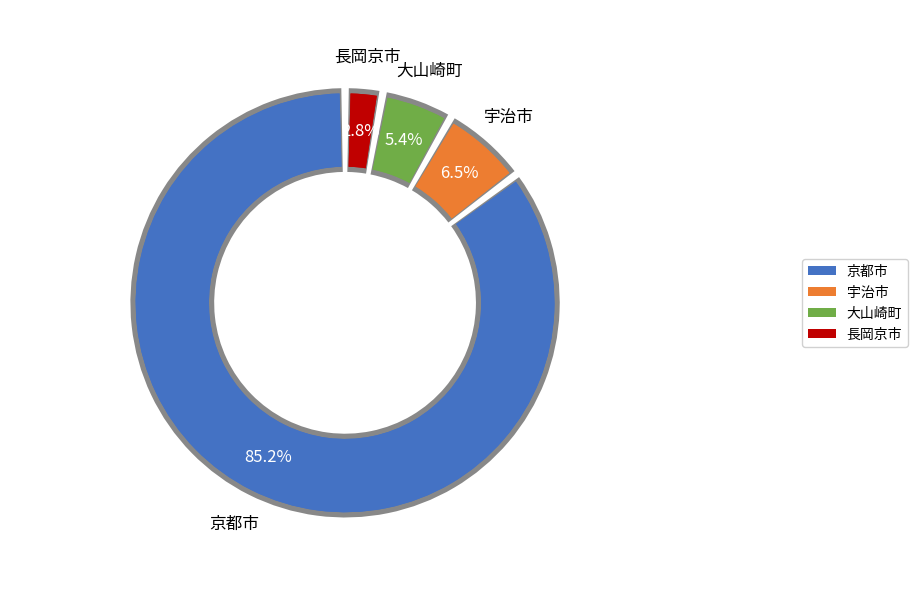

Is it true that 南山城村 is 1% of the pie?

False